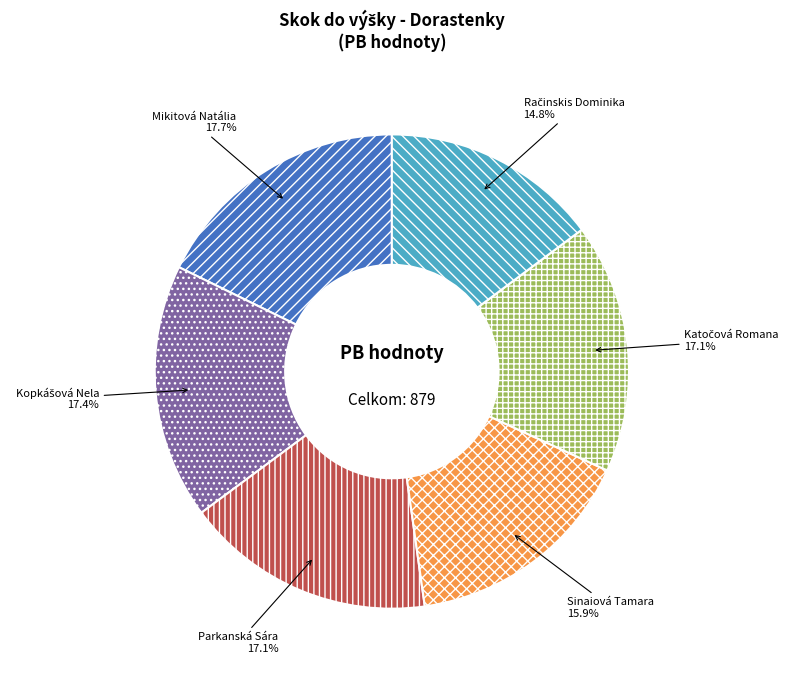

Between Sinaiová Tamara and Parkanská Sára, which is larger?

Parkanská Sára